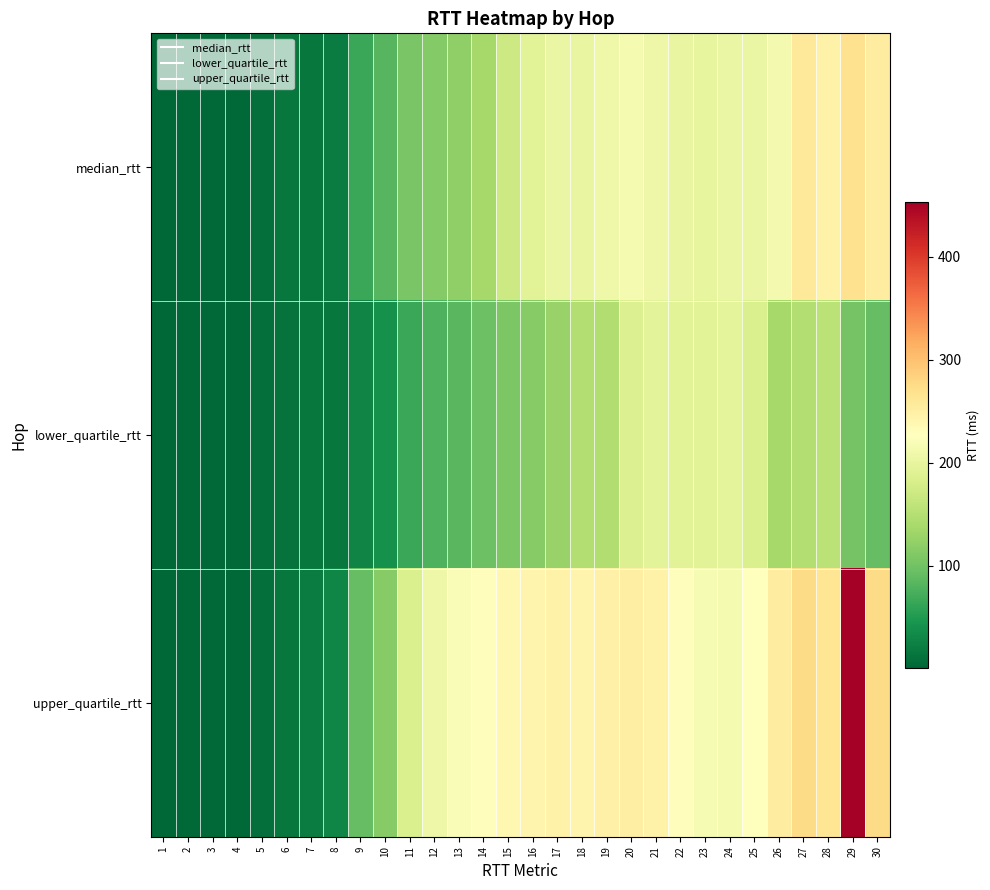

Rank the series by their average value, from highest to lowest.

upper_quartile_rtt, median_rtt, lower_quartile_rtt